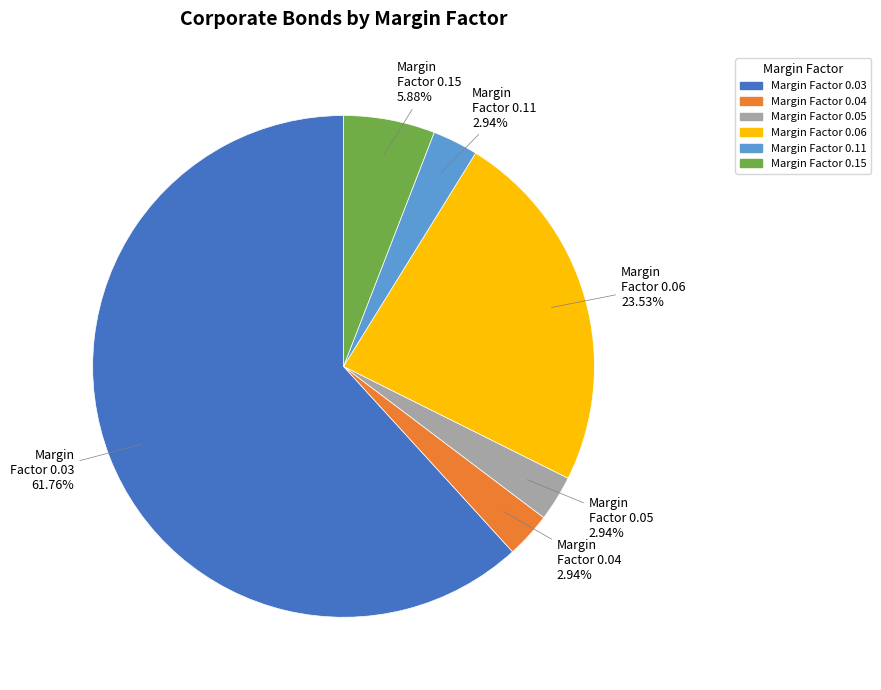

Count the number of slices in the pie.

6